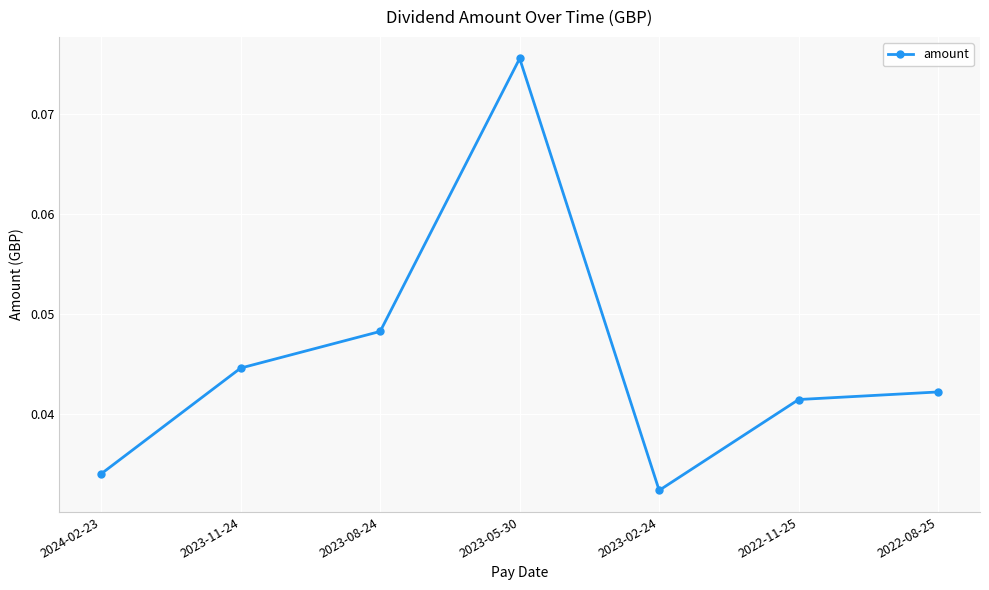

Which has a higher value, 2023-05-30 or 2022-08-25?

2023-05-30